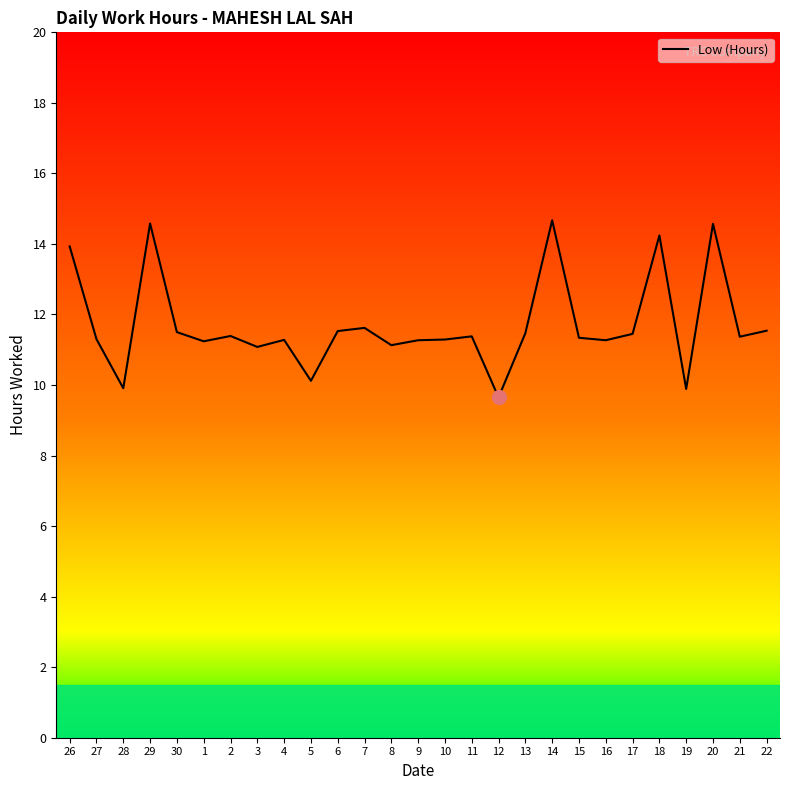

How many values are below 11?

4